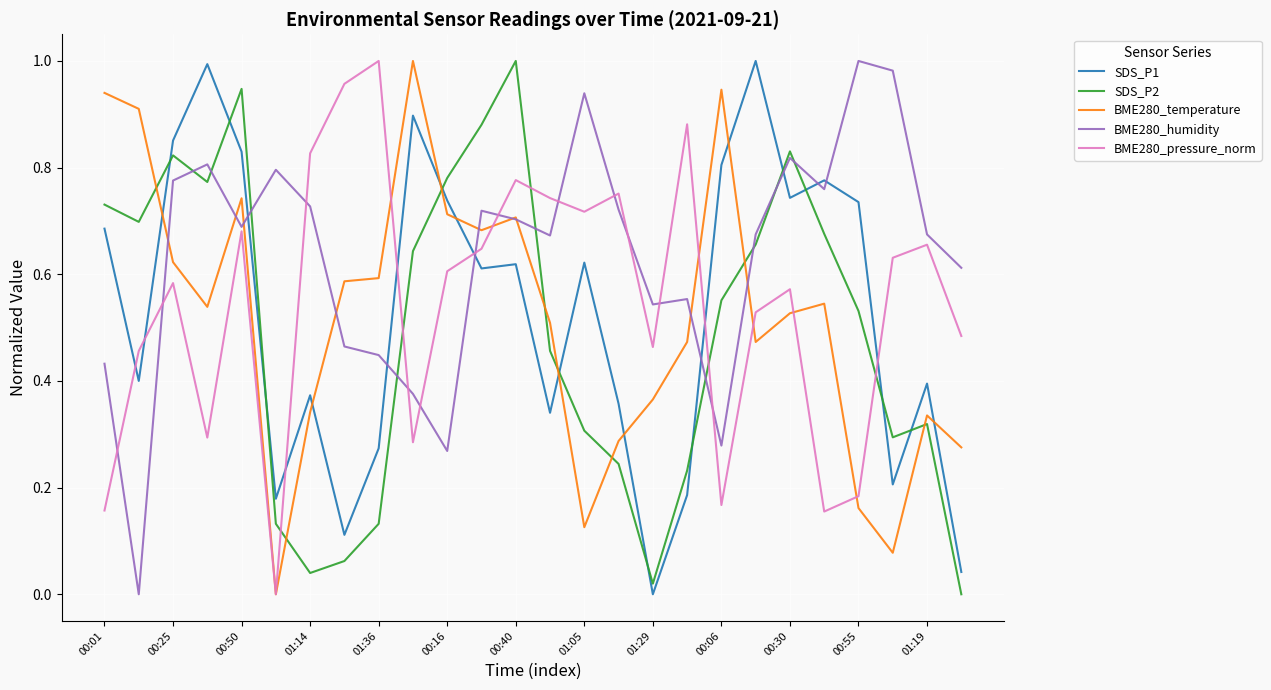

Which series has the largest total across all categories?

BME280_humidity